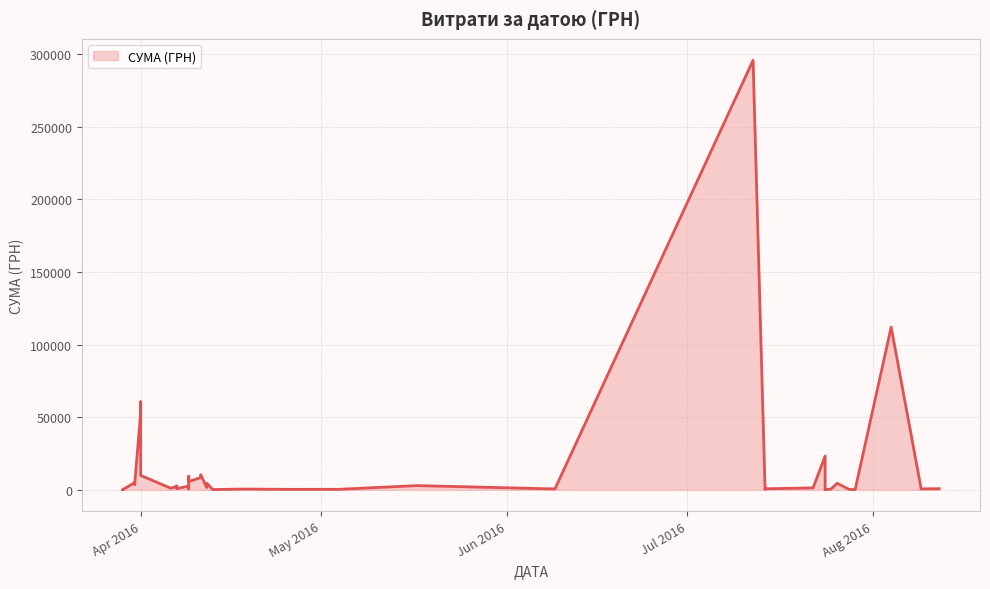

What is the greatest value displayed?

295638.6